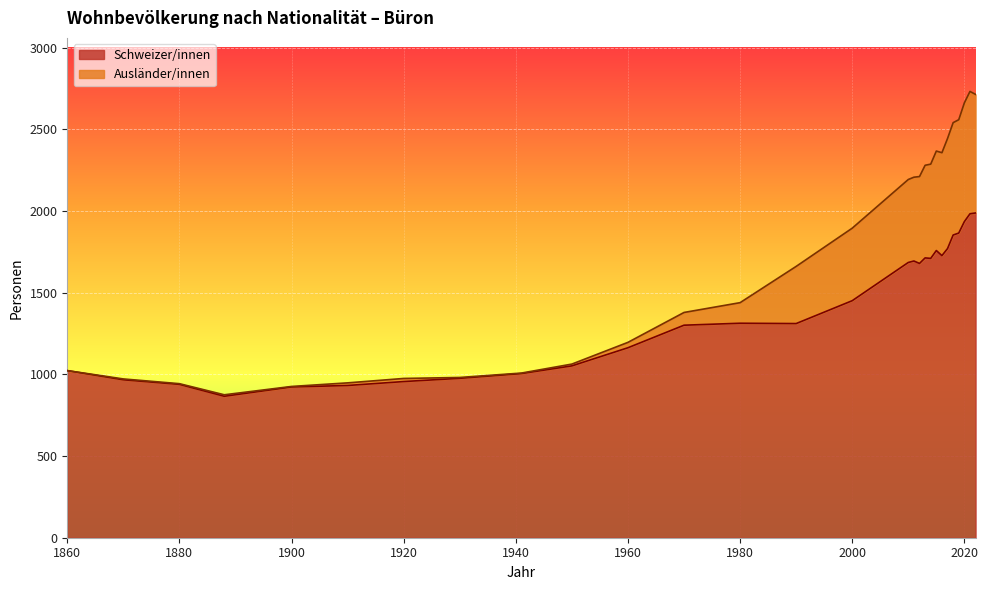

How many data points in Schweizer/innen are above 1451?

13